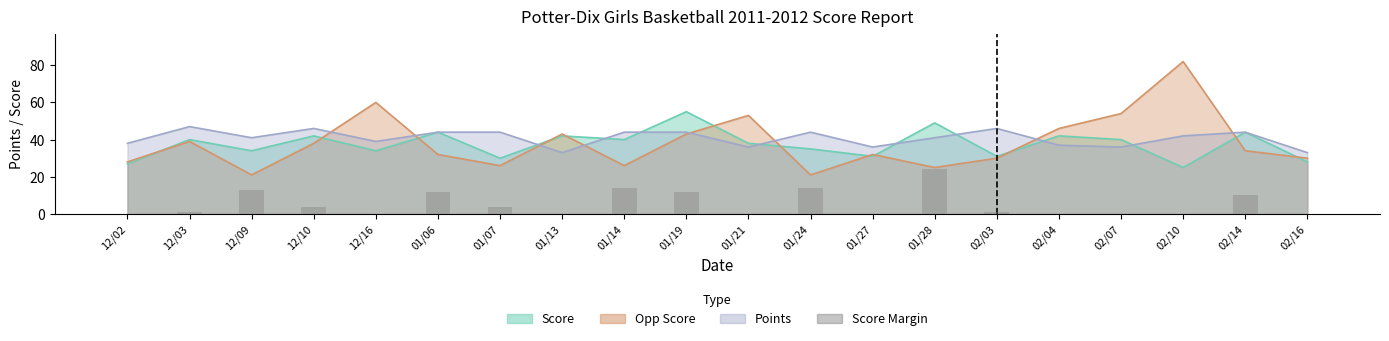

The value at 01/27 is 0. True or false?

True